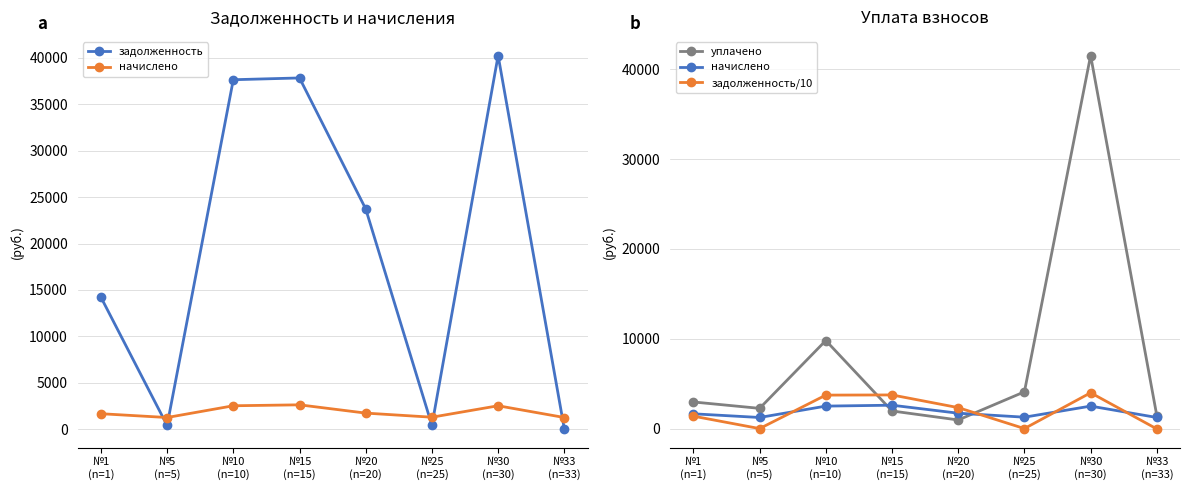

True or false: задолженность and уплачено cross at least once.

True